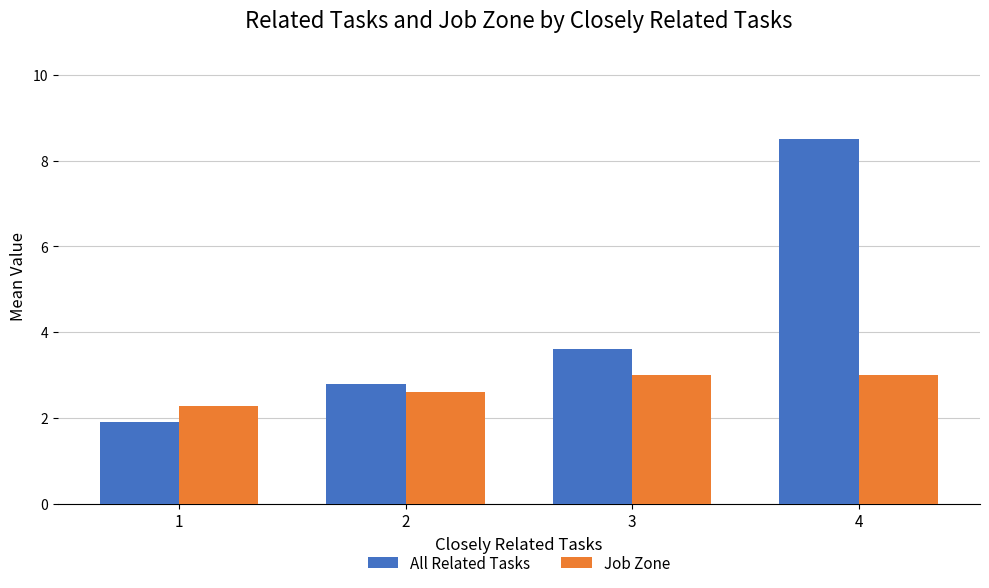

What is the minimum value shown in the chart?

1.9